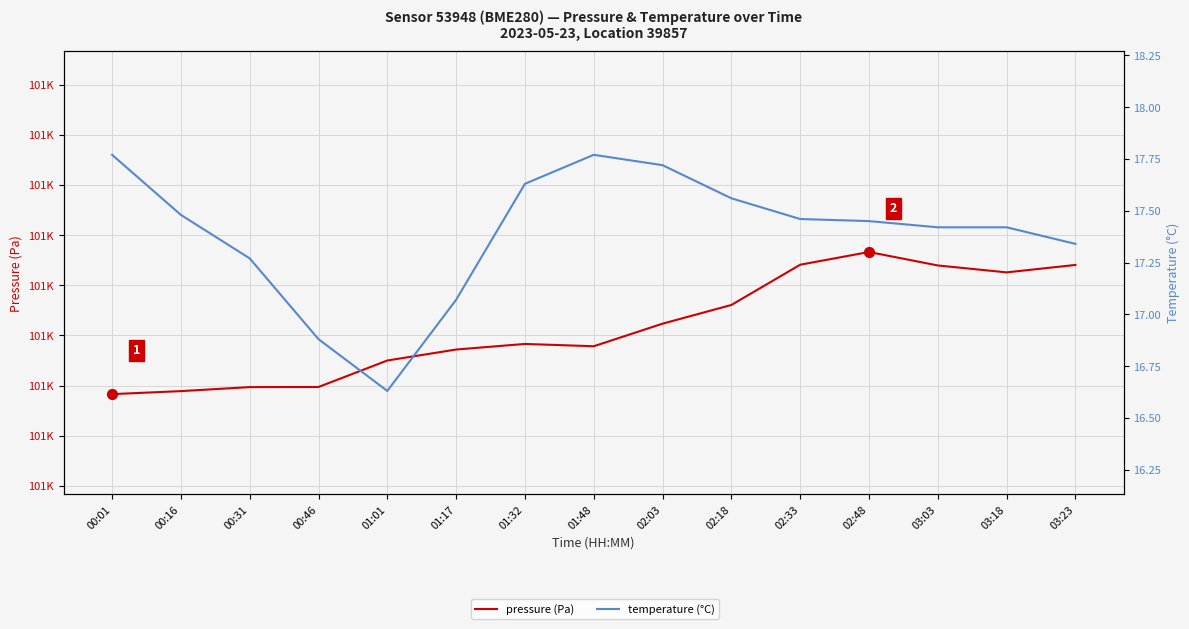

Which series has the widest spread of Y values?

pressure (Pa)